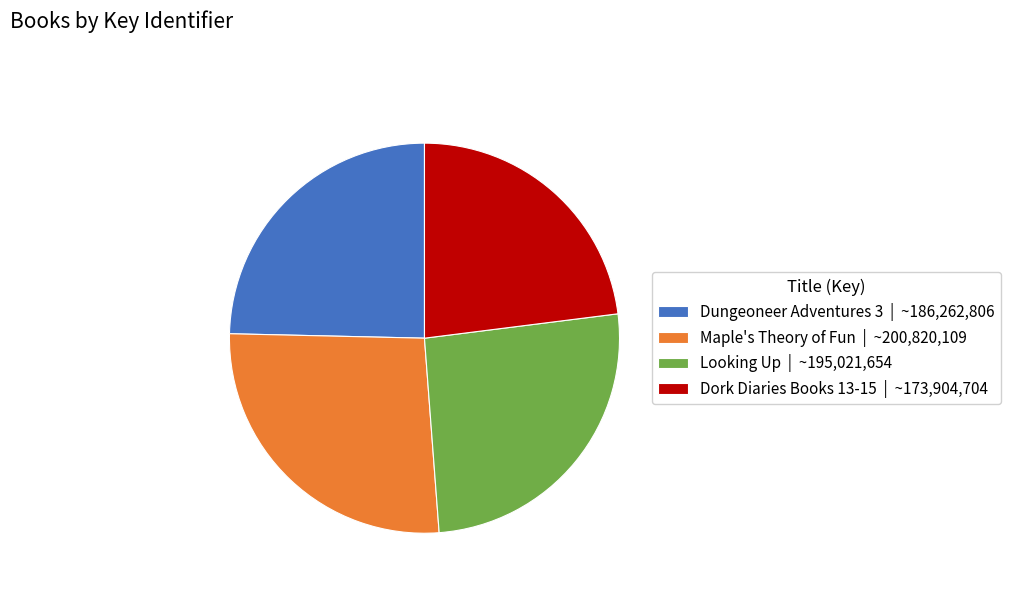

Is it true that Maple's Theory of Fun is 34% of the pie?

False